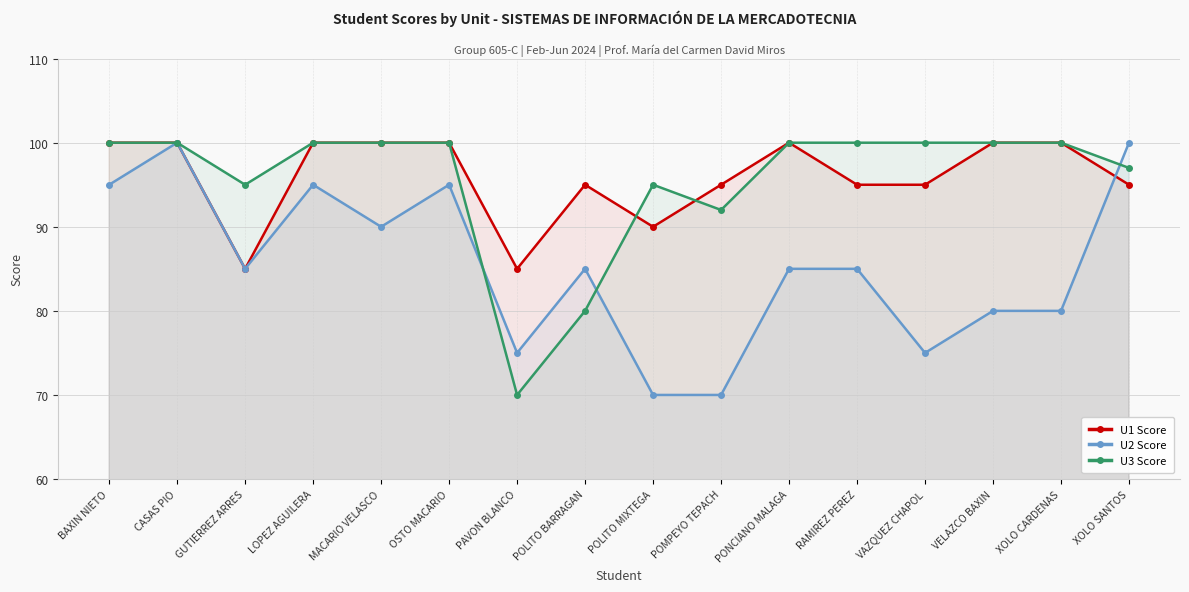

The U3 Score series shows 100 at XOLO CARDENAS. True or false?

True